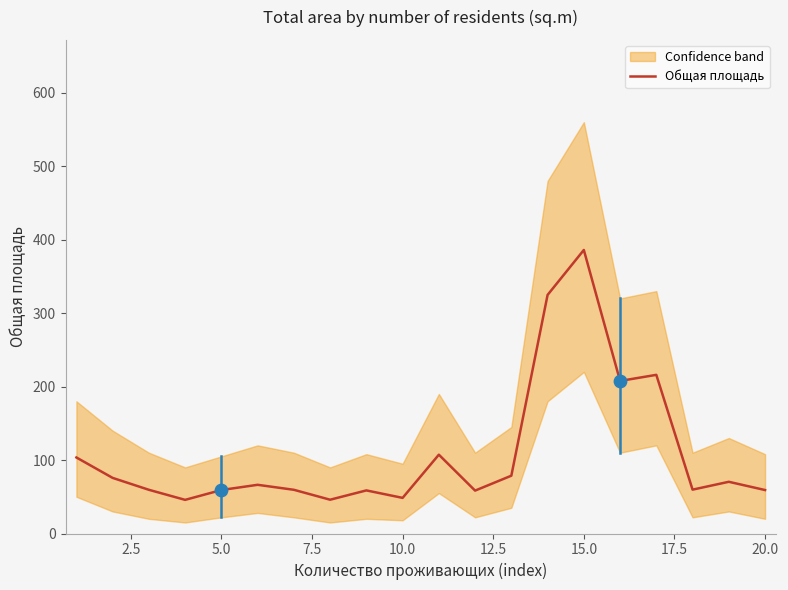

Which category has the highest value in the Общая площадь series?

15.0